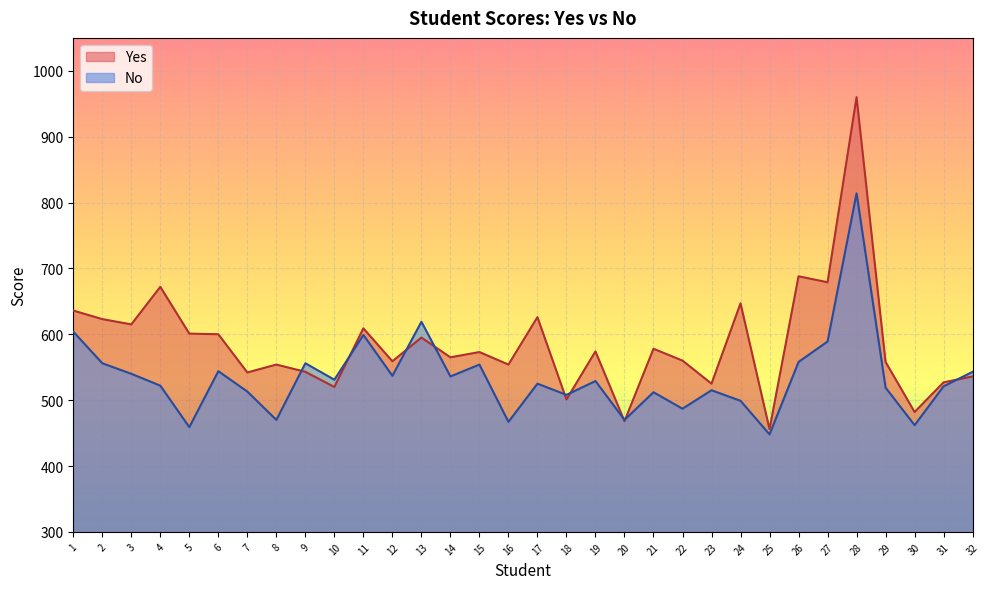

What is the difference between the maximum and minimum values in the No series?

366